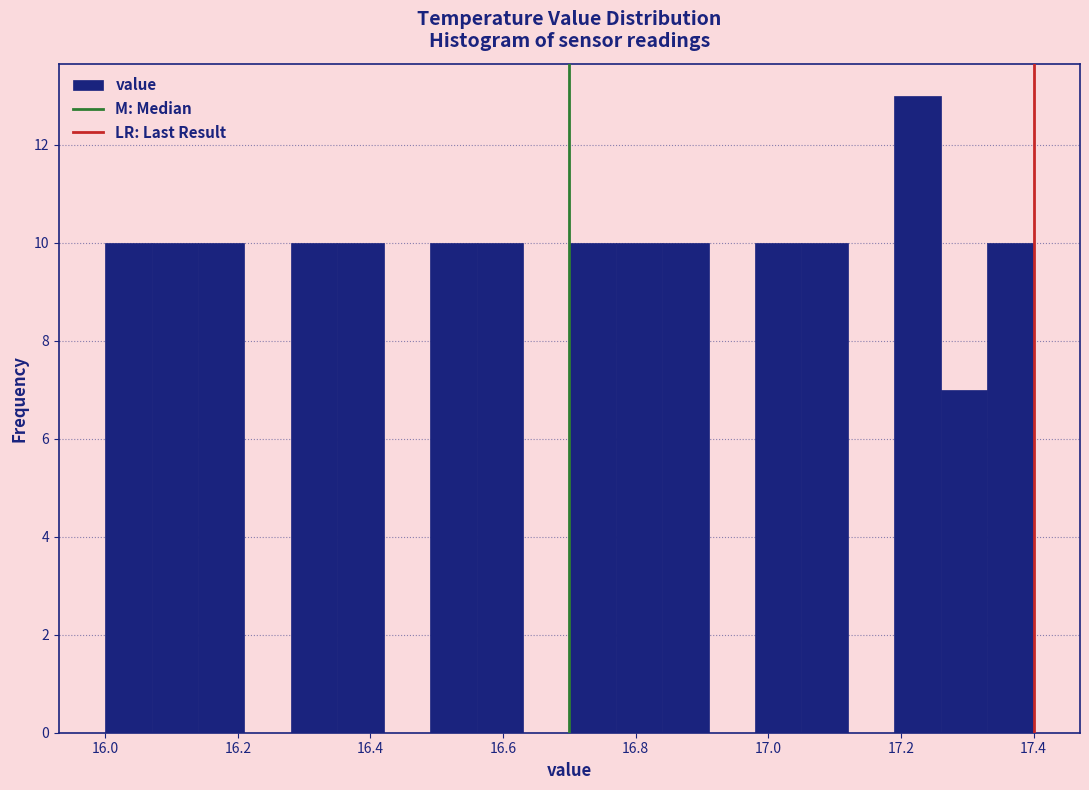

Read against the x-axis, roughly where is the centre of the tallest bar?

17.22